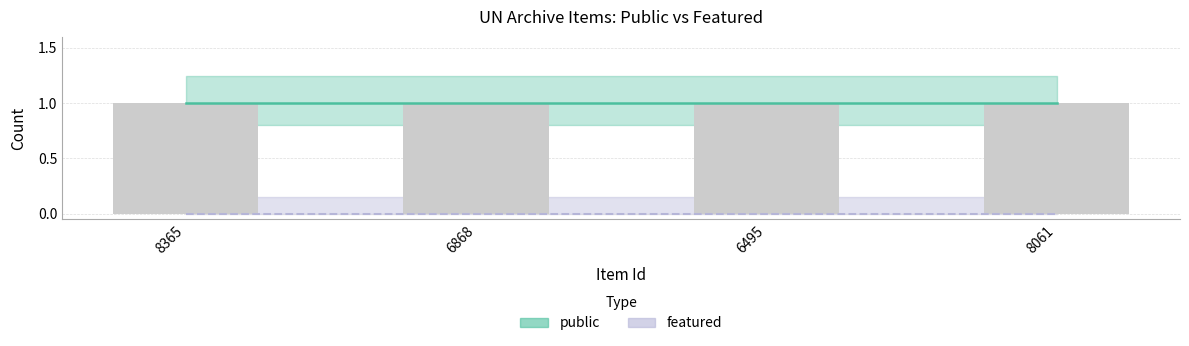

Which has a higher value, 8365 or 8061?

8365